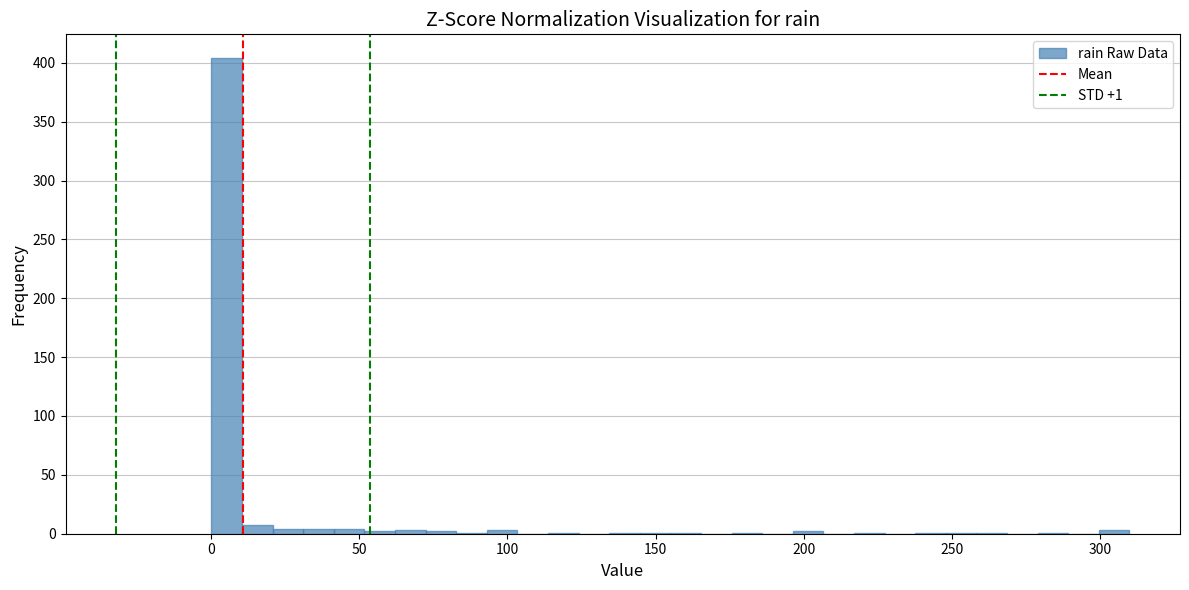

Read against the x-axis, roughly where is the centre of the tallest bar?

5